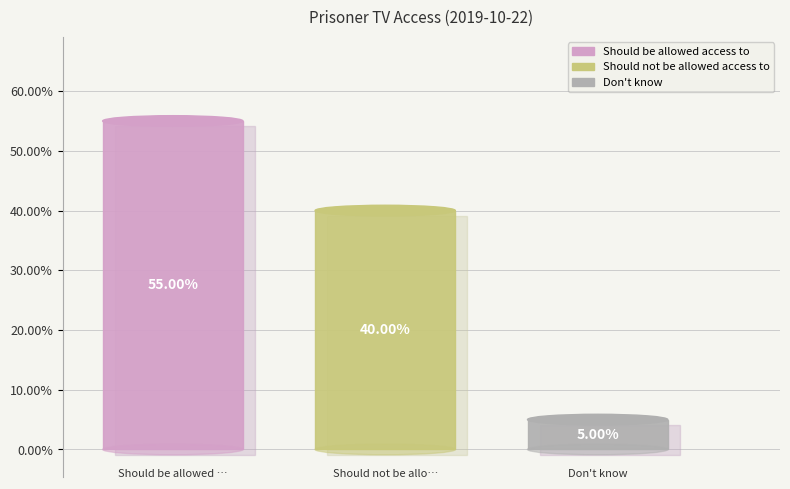

Is Should not be allowed access to the majority of the pie?

No